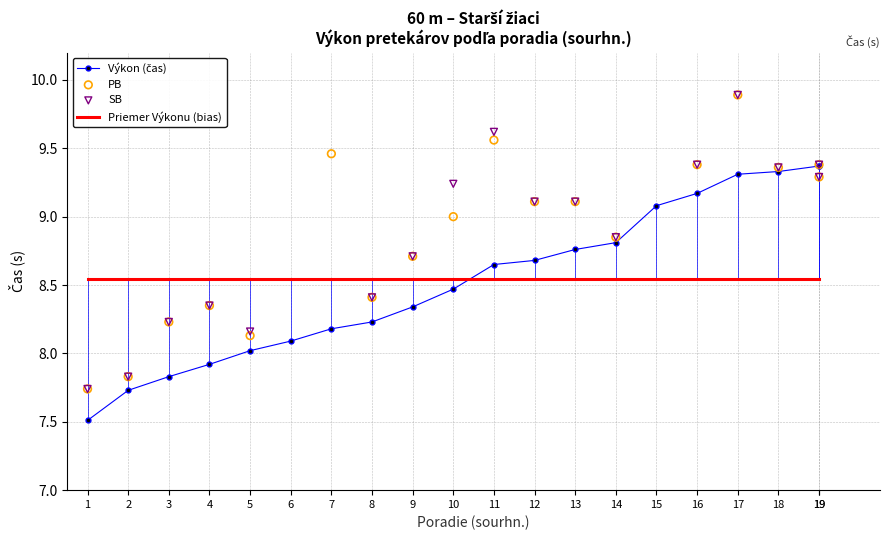

Which series contains the highest Y value?

PB